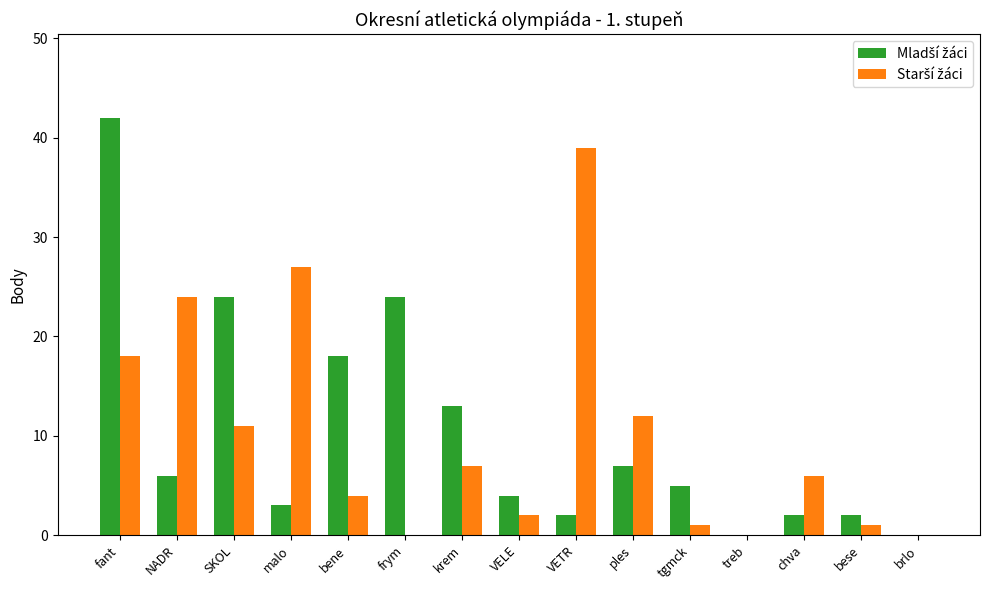

How many series are shown in this chart?

2